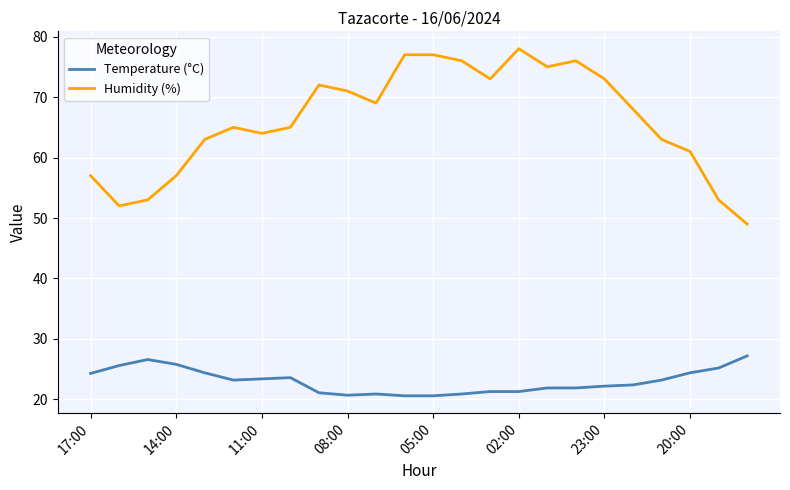

What is the highest value of the Temperature (°C) series?

27.2